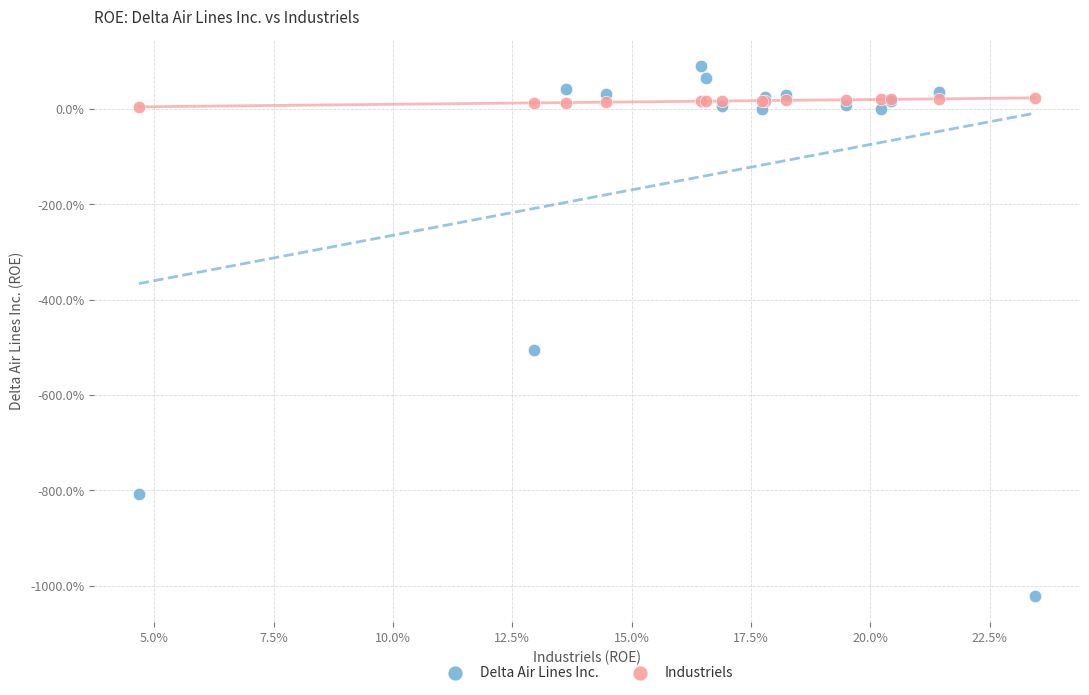

Which series has the widest spread of Y values?

Delta Air Lines Inc.